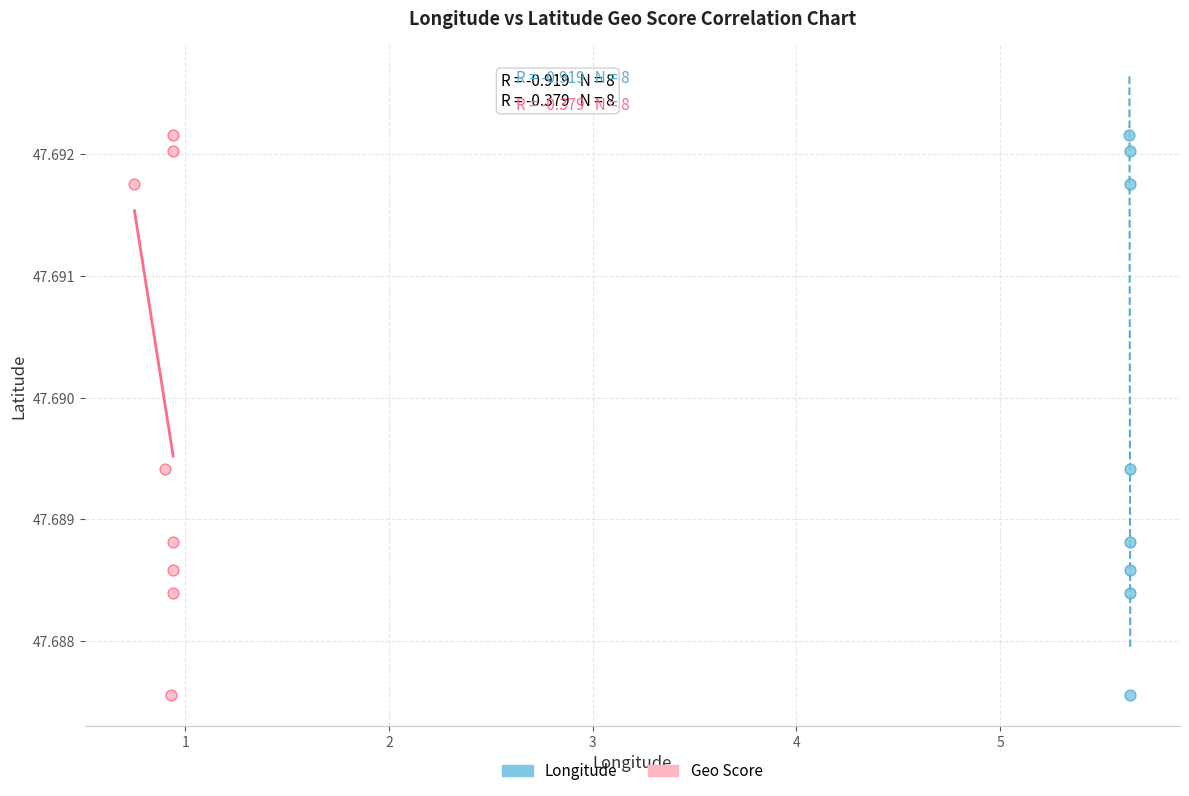

What are all the series names shown in the legend?

Longitude, Geo Score